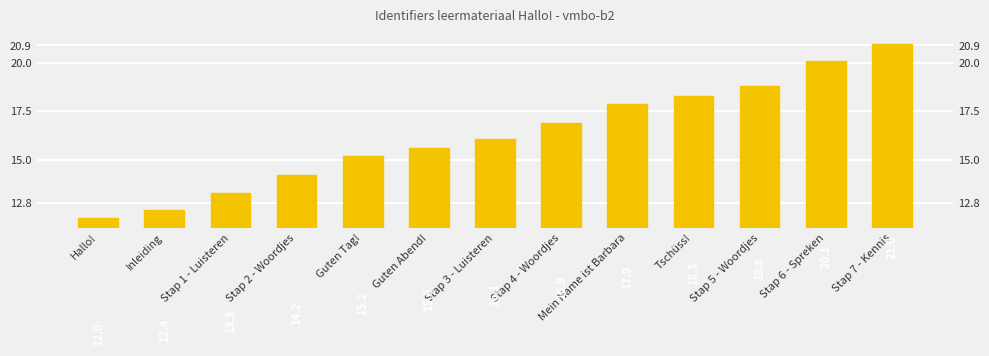

What is the sum of the values at Guten Tag! and Hallo!?

27.2